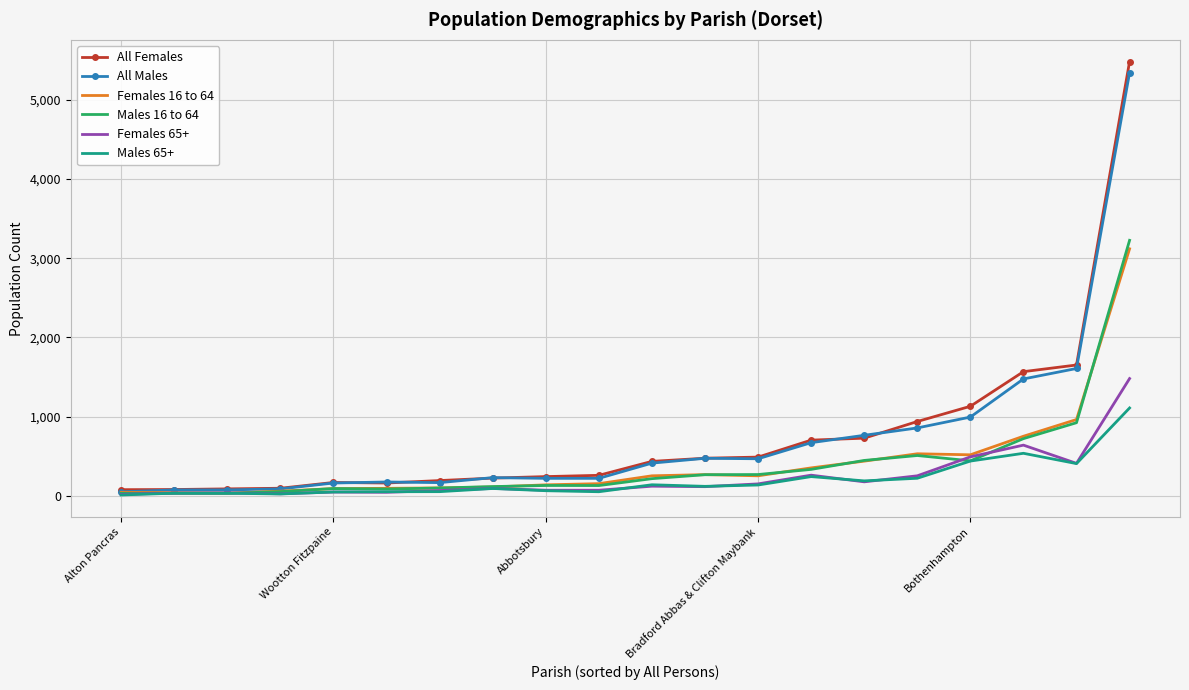

Which series has the widest spread of values?

All Females